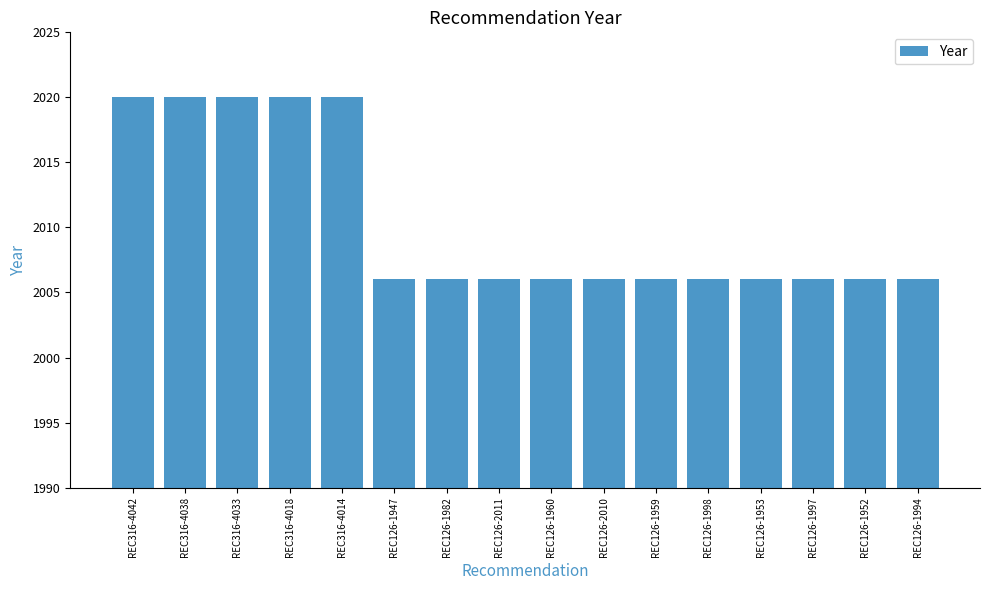

How many values are between 2006 and 2020?

16